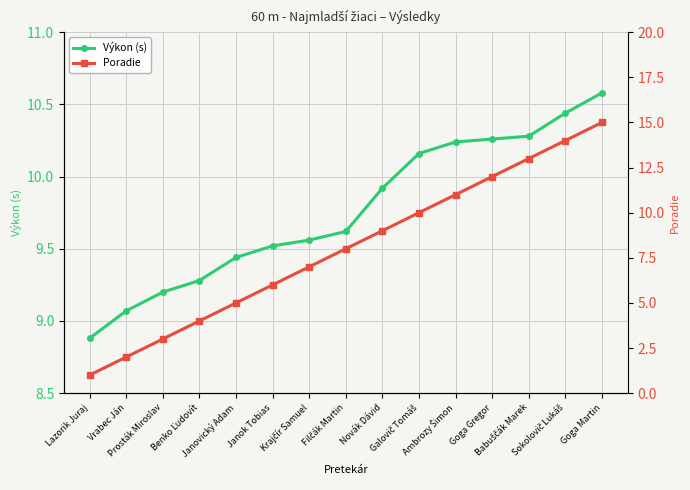

Between Janok Tobias and Goga Martin, which series saw the biggest shift?

Poradie